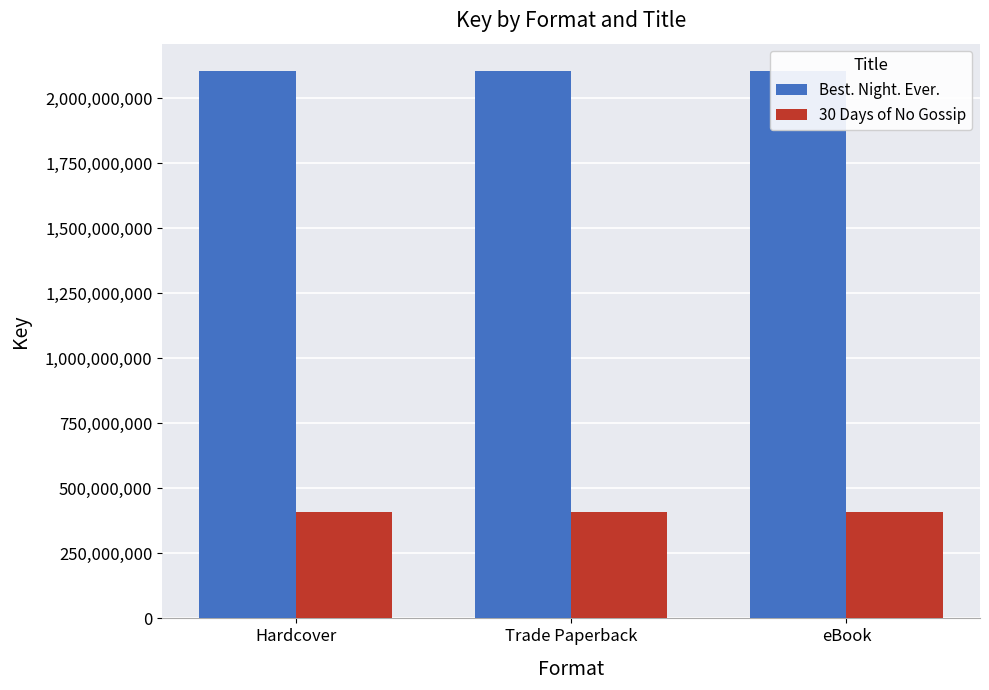

Is it true that 30 Days of No Gossip equals 93081288 at Hardcover?

False